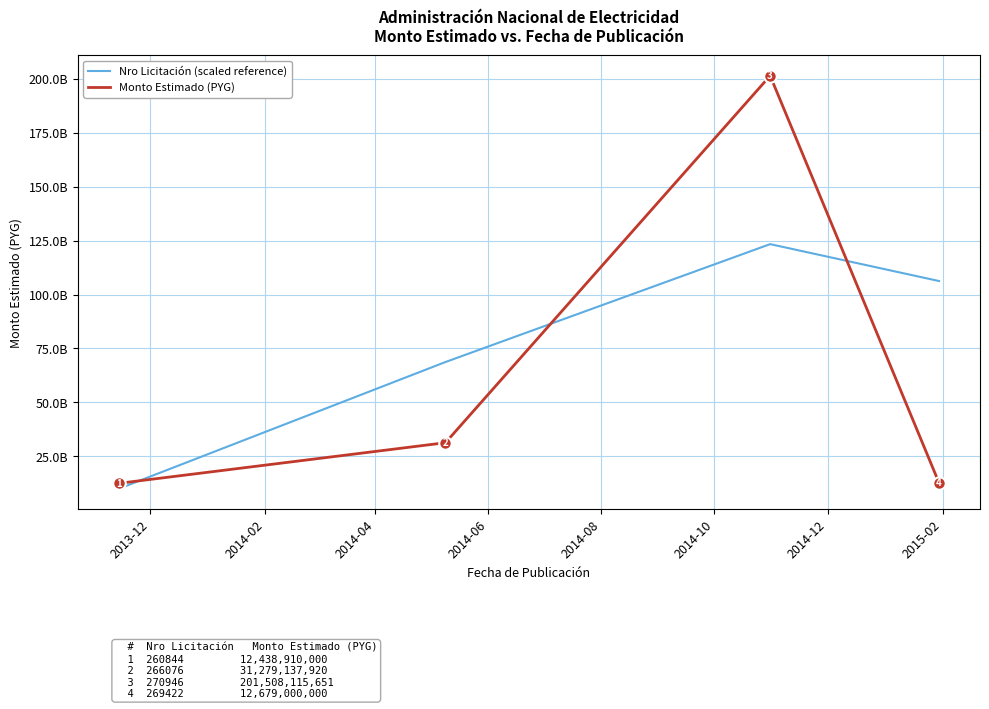

How many interior local peaks does the Nro Licitación (scaled reference) series have?

1